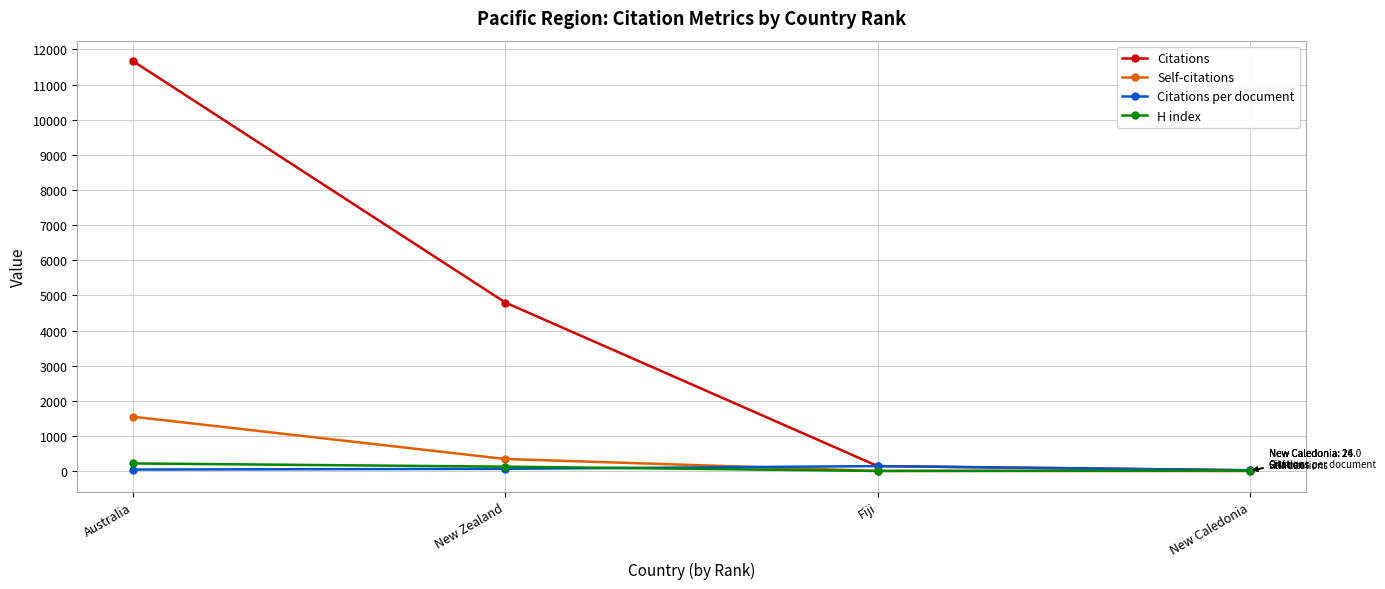

At which category is the sum across all series the highest?

Australia